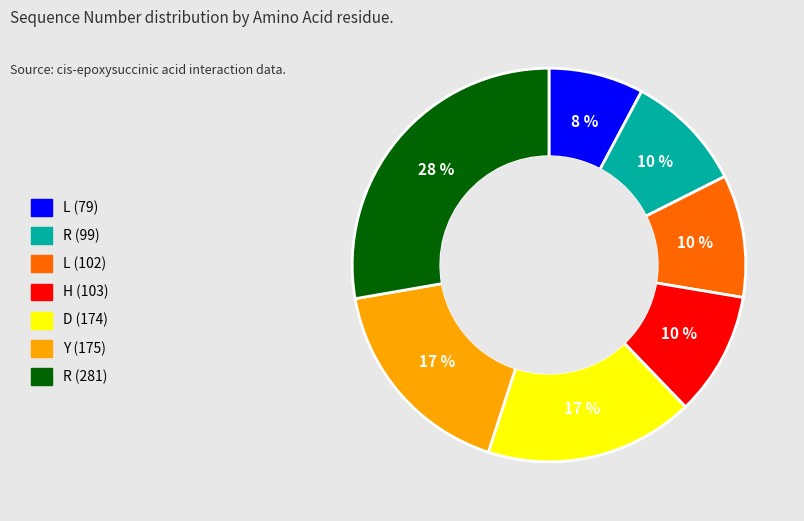

Which has a higher value, R (281) or H (103)?

R (281)